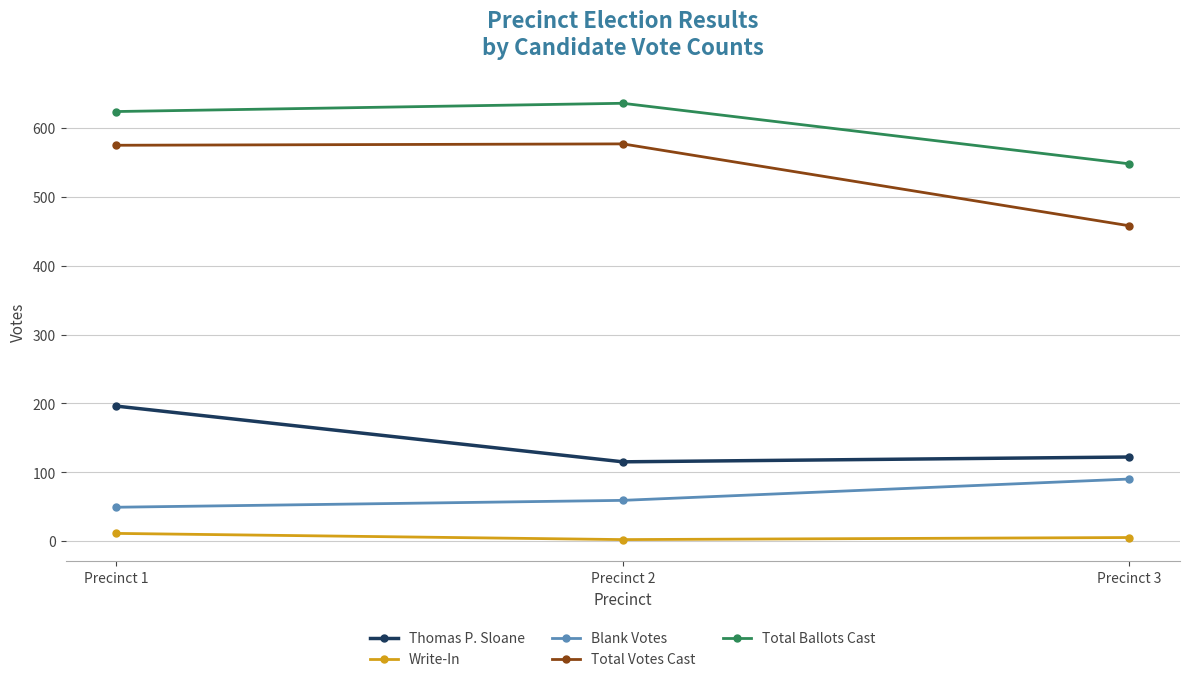

At Precinct 3, list the series in order from largest to smallest.

Total Ballots Cast, Total Votes Cast, Thomas P. Sloane, Blank Votes, Write-In